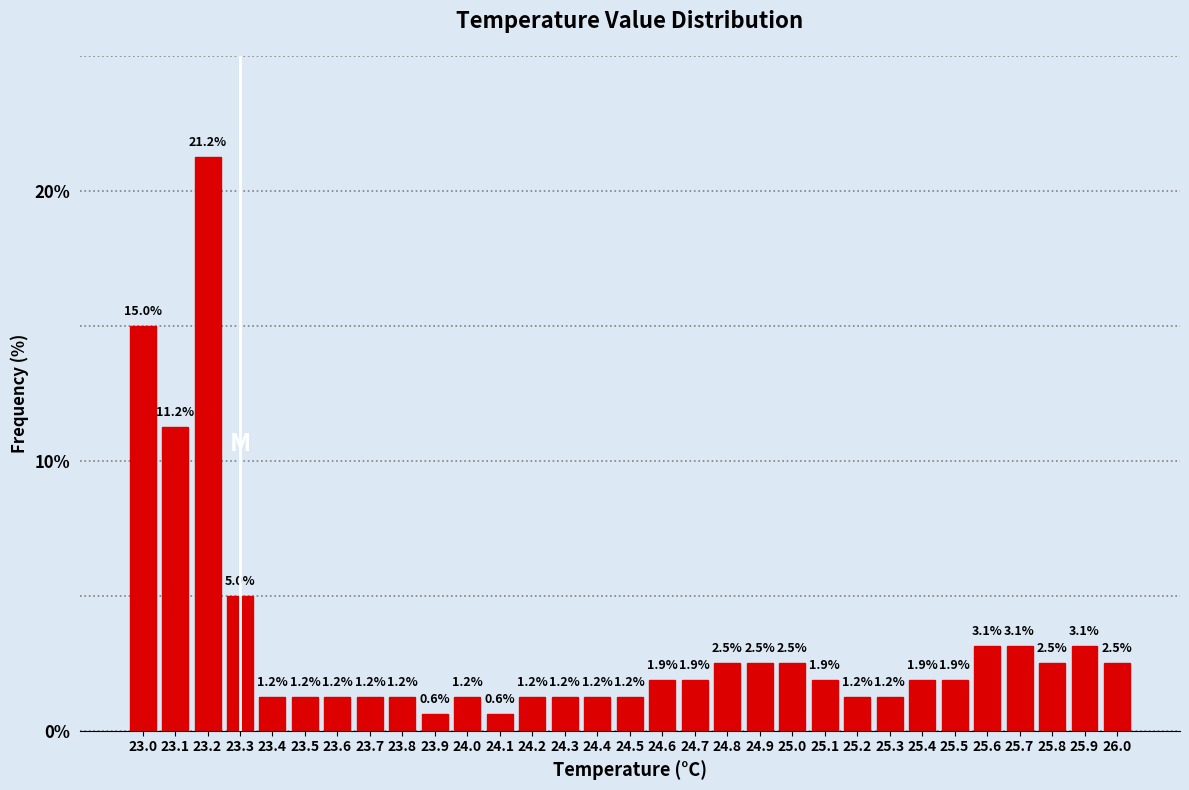

What is the height of the bar covering 24.05 to 24.15 on the x-axis?

0.6